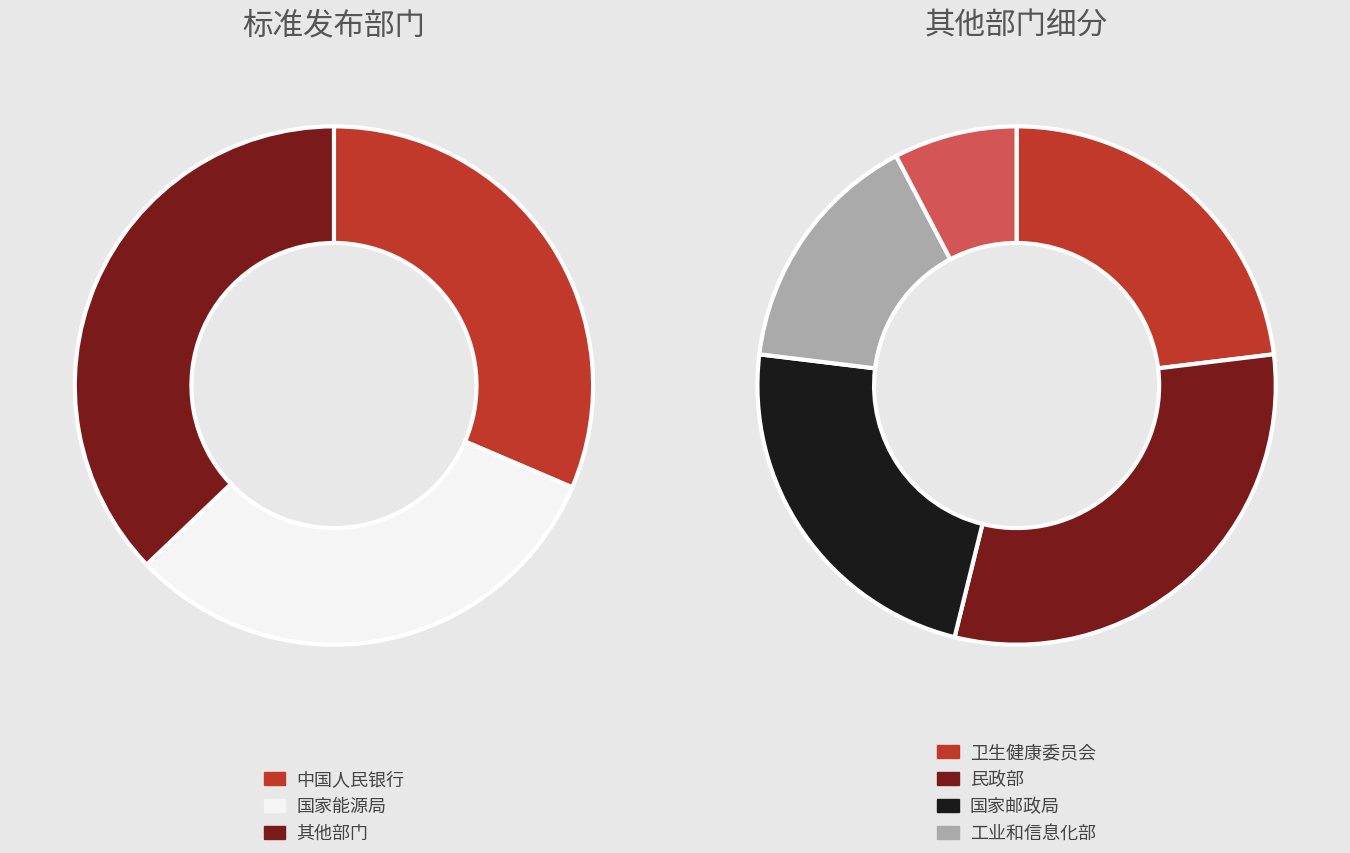

What percentage is the 中国人民银行 slice, to the nearest percent?

31%